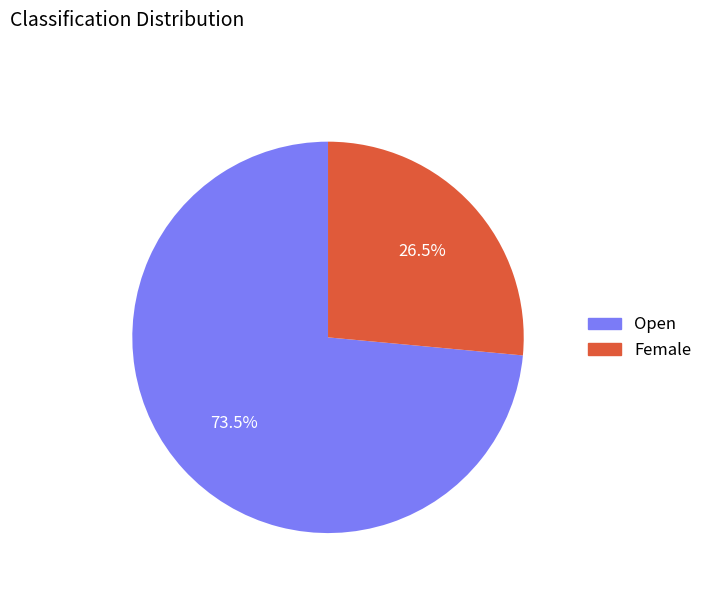

Is it true that Female is 16% of the pie?

False